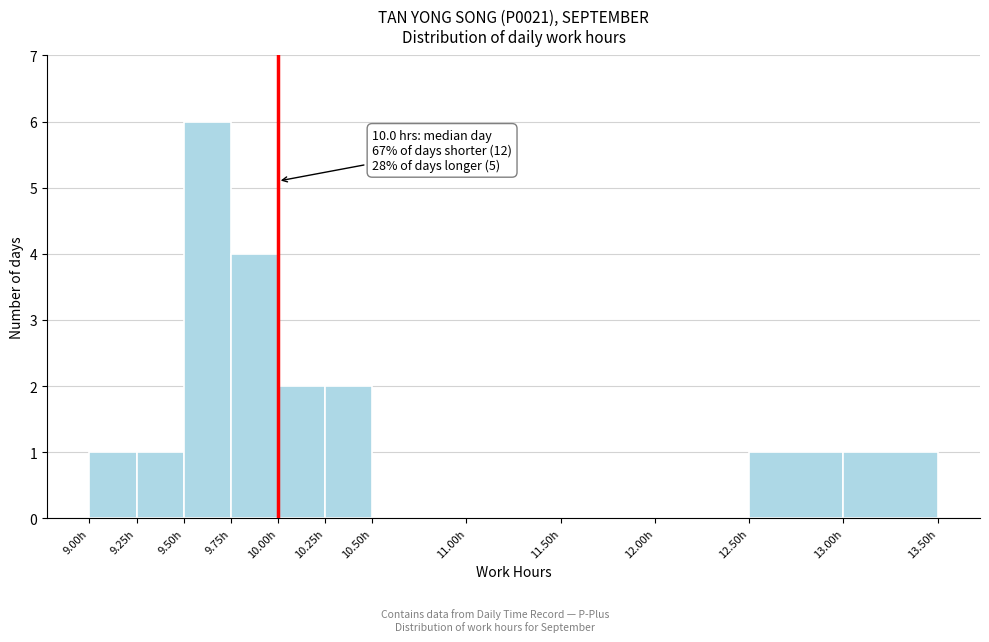

Which range on the x-axis has the tallest bar?

9.50 to 9.75